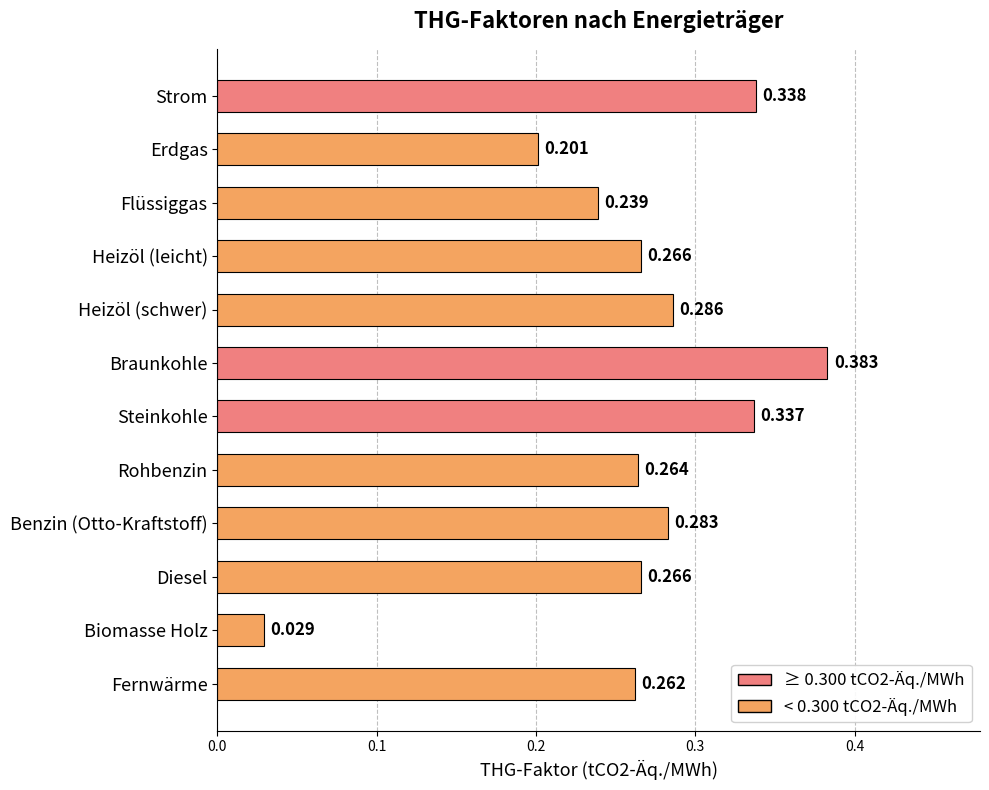

Where is the data nearest to the value 0?

Biomasse Holz